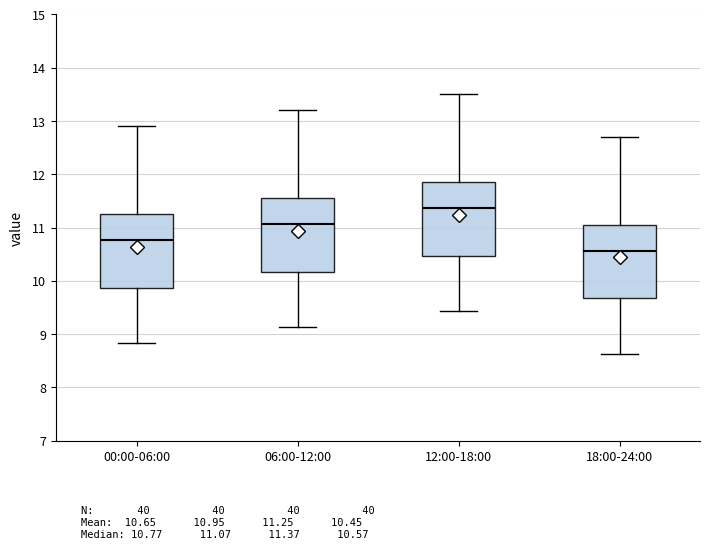

Reading left to right, read every box against the y-axis: the position of its median line, the range the box covers, and the ends of its whiskers. The values are not printed on the chart, so give them approximately, as read against the axis.

00:00-06:00: median 10.8, box 9.9 to 11.2, whiskers 8.8 to 12.9
06:00-12:00: median 11.1, box 10.2 to 11.5, whiskers 9.1 to 13.2
12:00-18:00: median 11.4, box 10.5 to 11.8, whiskers 9.4 to 13.5
18:00-24:00: median 10.6, box 9.7 to 11.0, whiskers 8.6 to 12.7